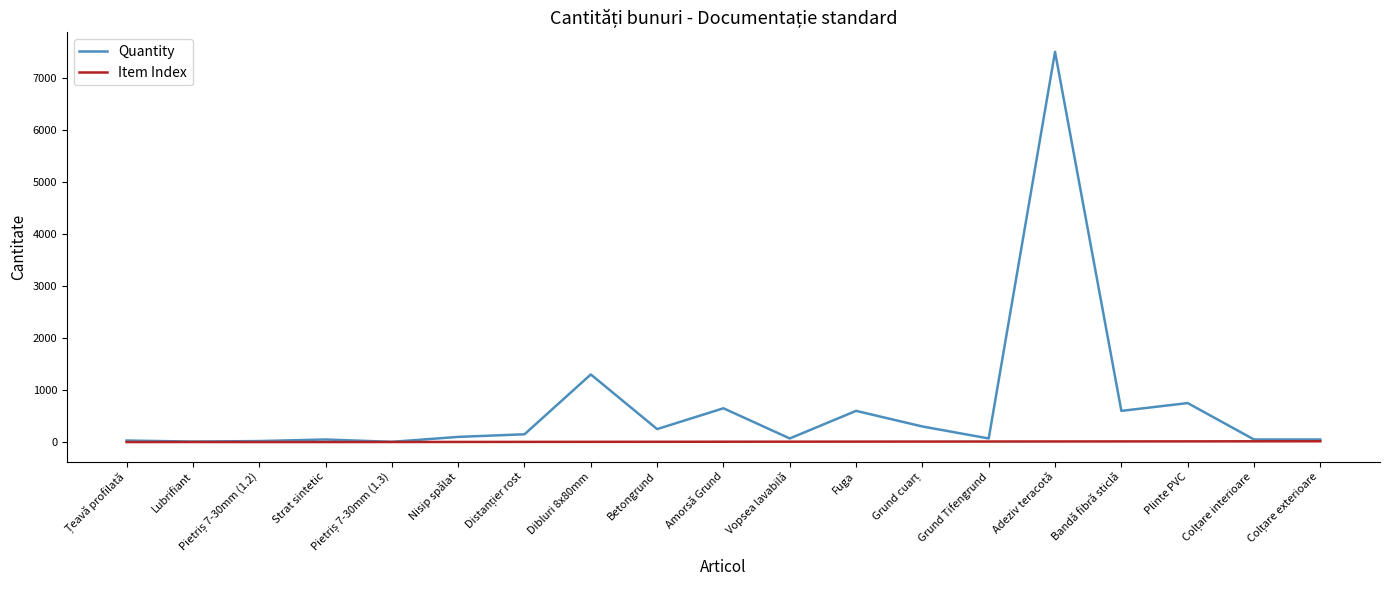

Which series has the largest range (max minus min)?

Quantity